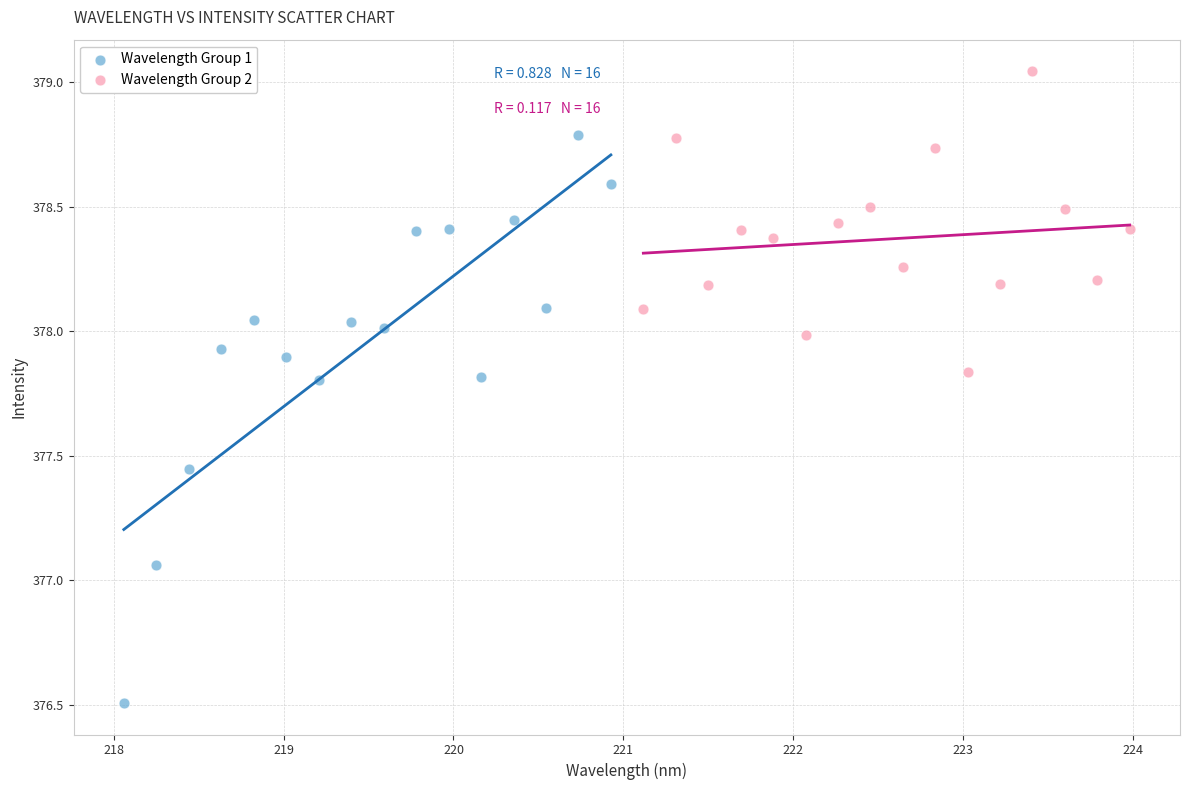

Which series contains the highest Y value?

Wavelength Group 2